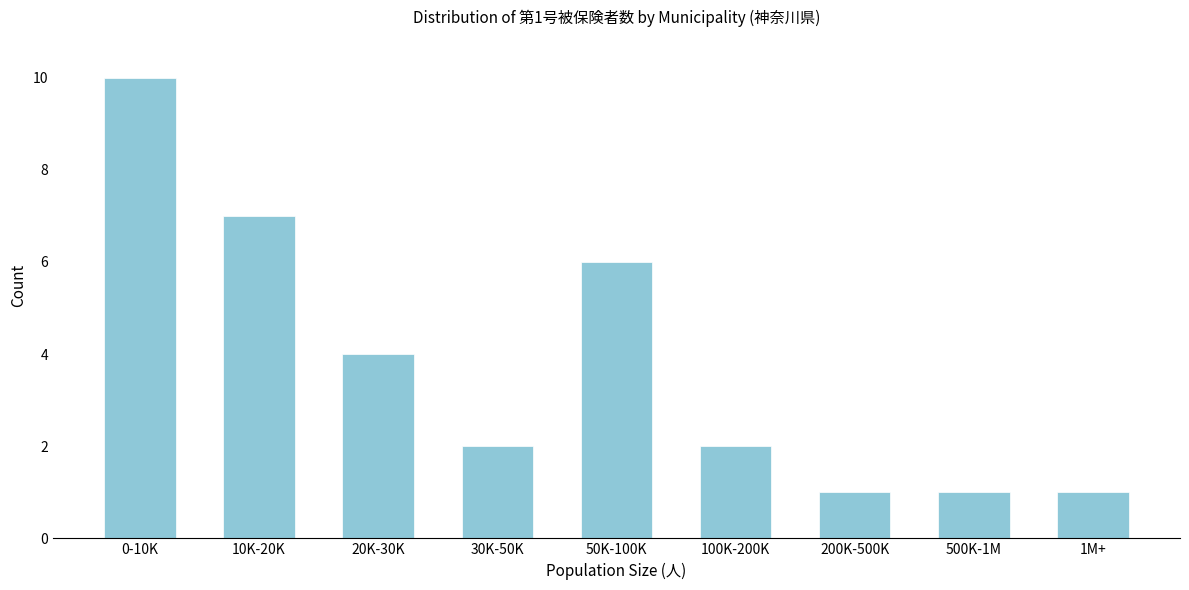

Reading right to left, list all the values displayed in this chart.

1M+=1	500K-1M=1	200K-500K=1	100K-200K=2	50K-100K=6	30K-50K=2	20K-30K=4	10K-20K=7	0-10K=10